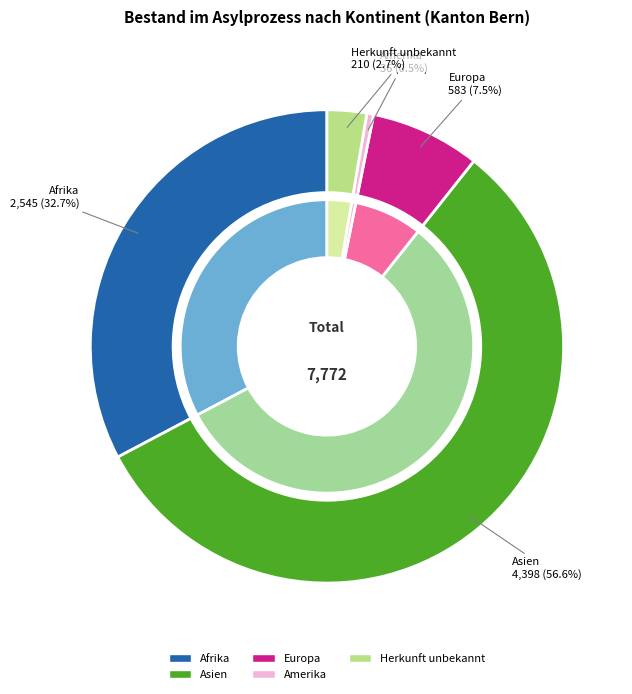

Rank the categories by value from lowest to highest.

Amerika, Herkunft unbekannt, Europa, Afrika, Asien